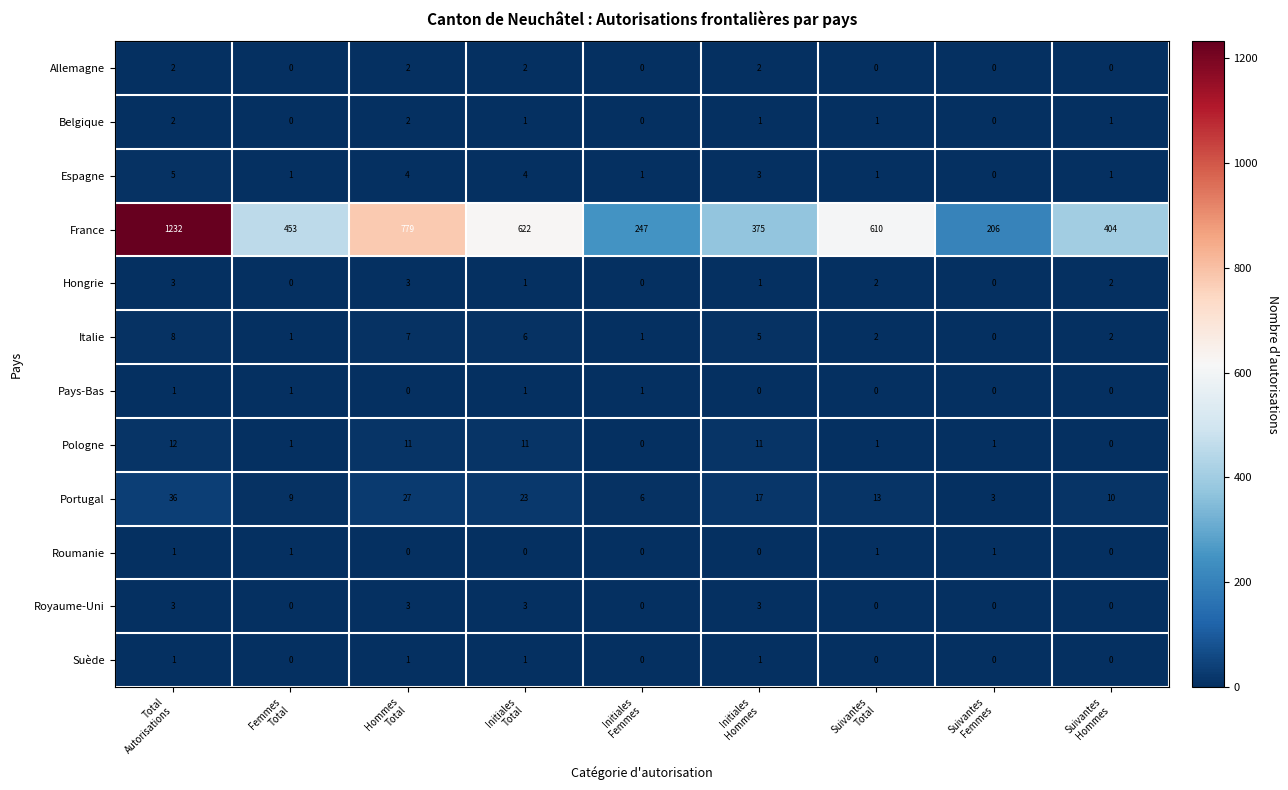

Which series has the widest spread of values?

France